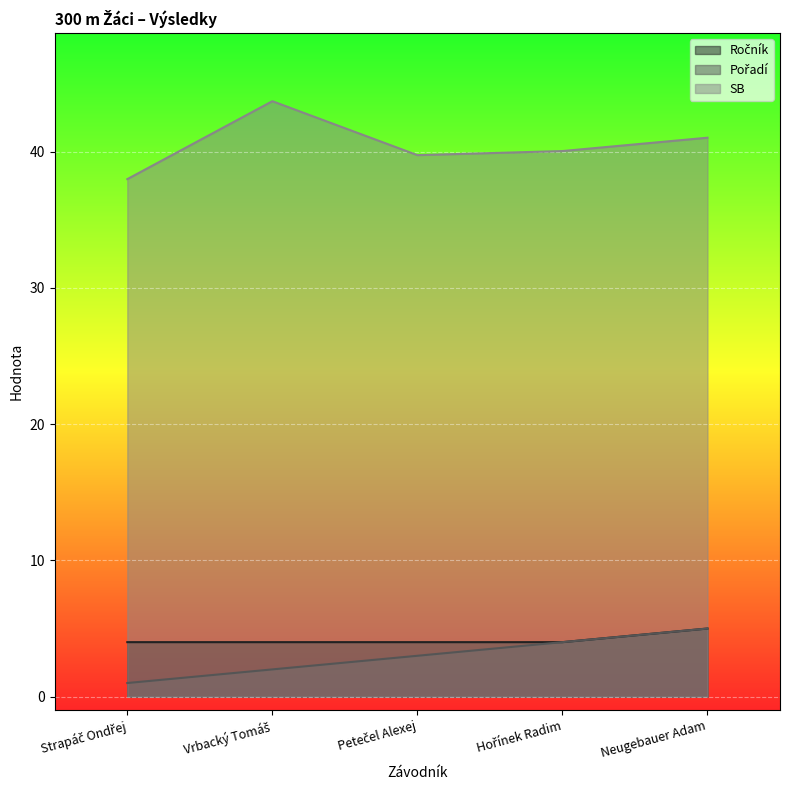

What is the value of the SB point at the 3rd from the left?

39.7